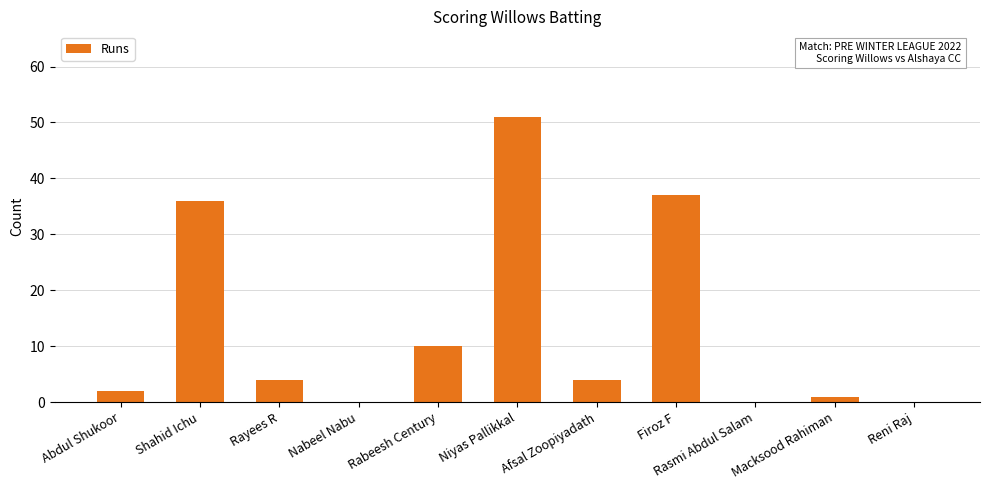

At which label does the data first exceed 4?

Shahid Ichu